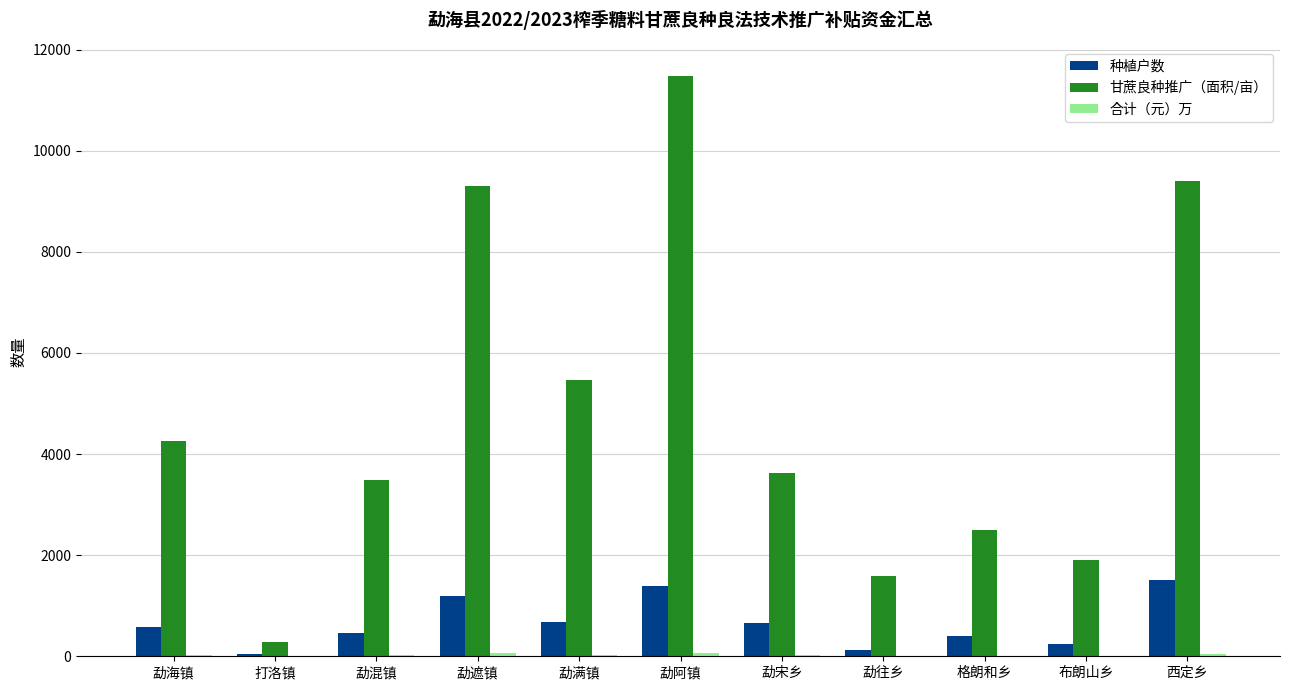

Which series changed the most between 勐混镇 and 格朗和乡?

甘蔗良种推广（面积/亩）